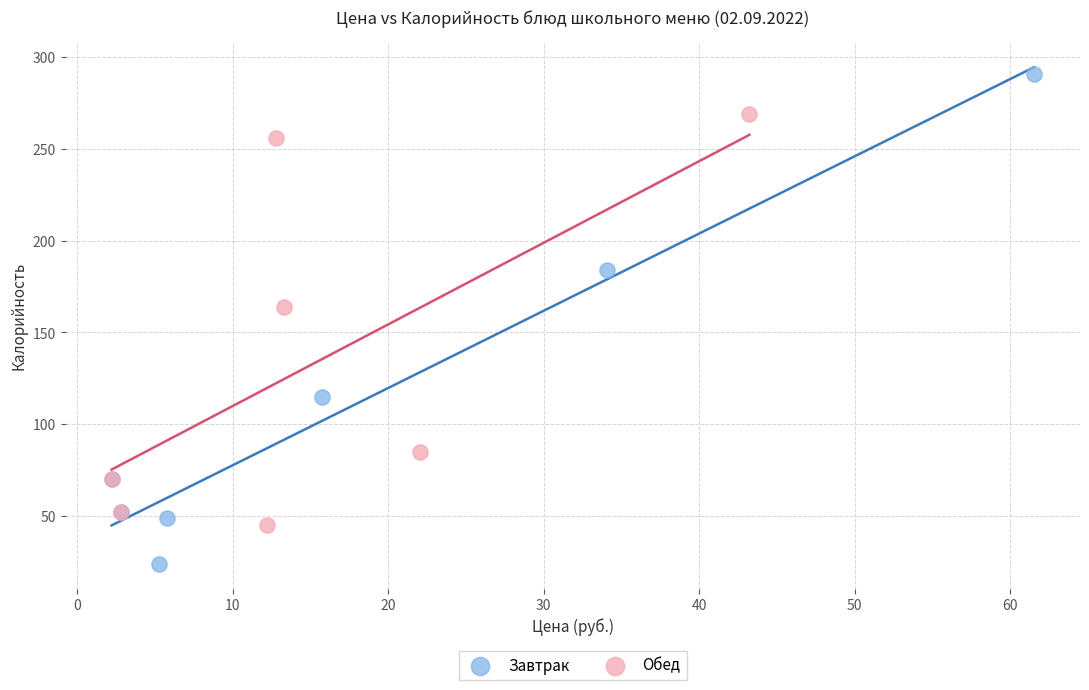

Which series contains the highest Y value?

Завтрак